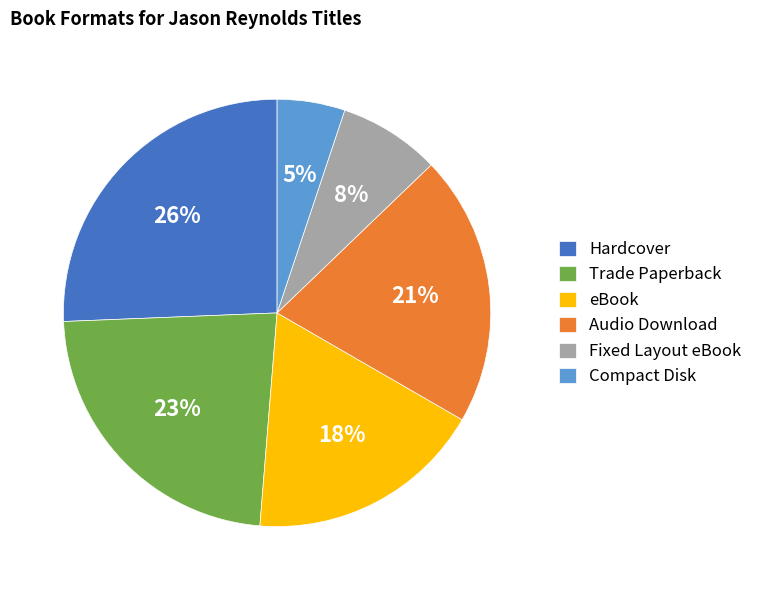

To the nearest percent, what is the combined percentage of eBook and Compact Disk?

23%